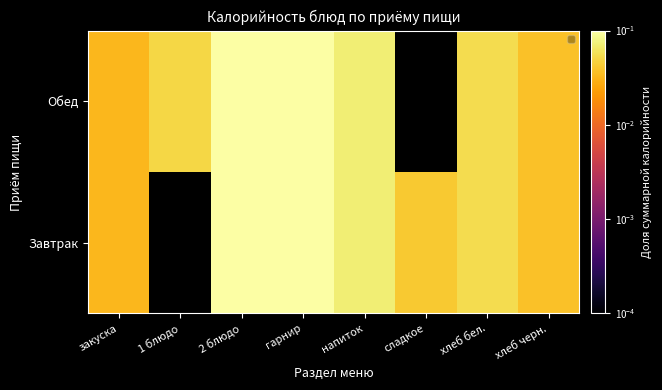

Rank the series at закуска from lowest to highest value.

Завтрак, Обед